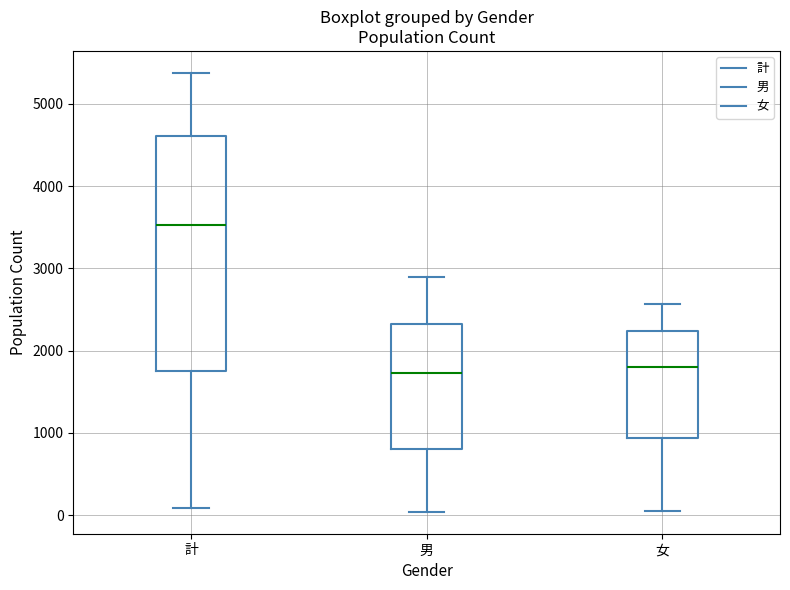

Where does the lower whisker of the box for 男 end on the y-axis? The values are not printed on the chart, so give them approximately, as read against the axis.

0